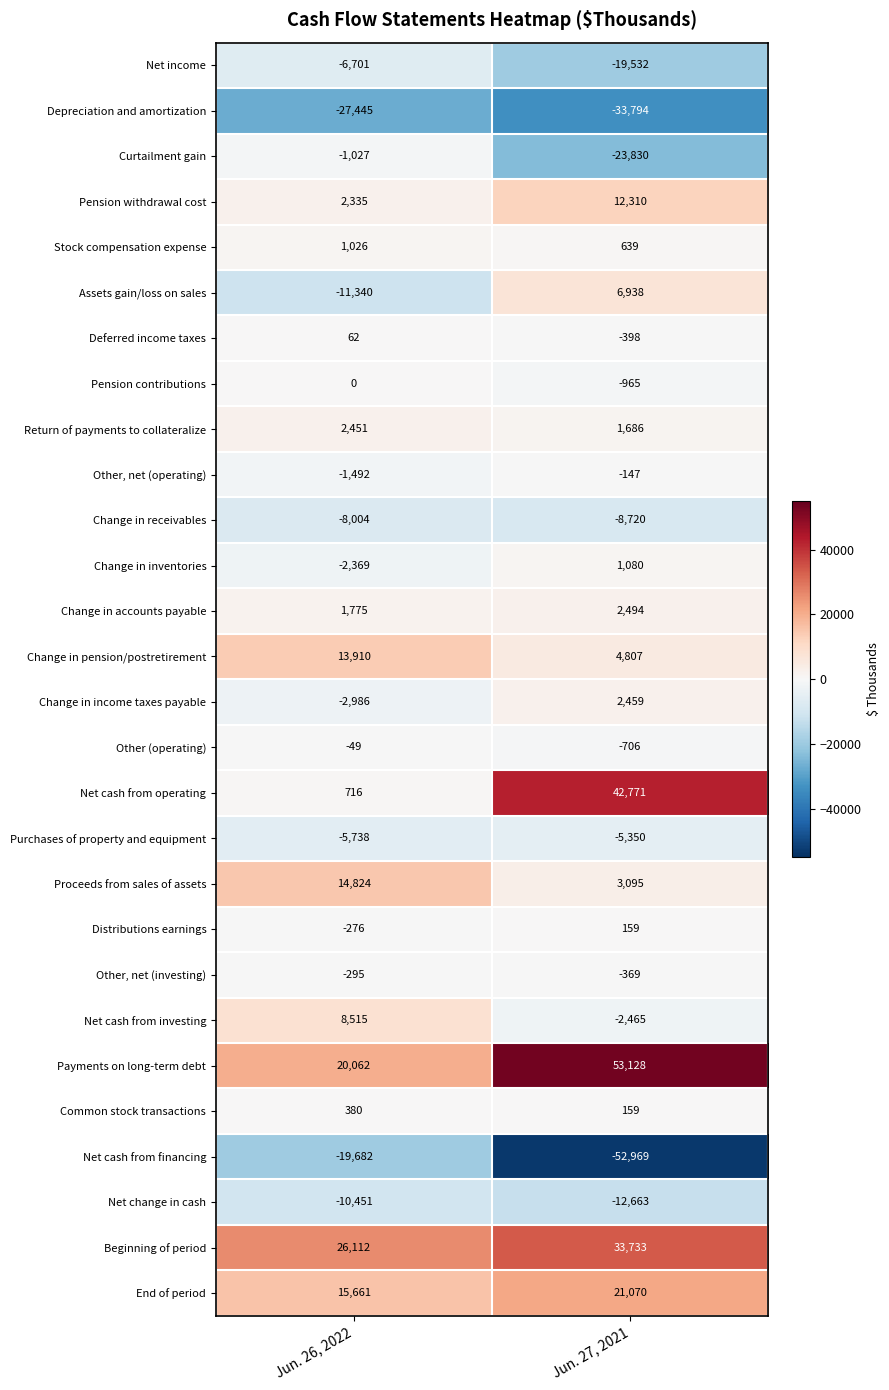

Which series changed the most between Jun. 26, 2022 and Jun. 27, 2021?

Net cash from operating